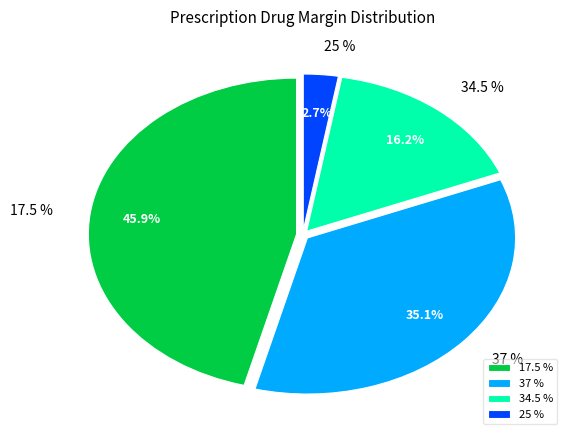

Which has a higher value, 34.5 % or 37 %?

37 %